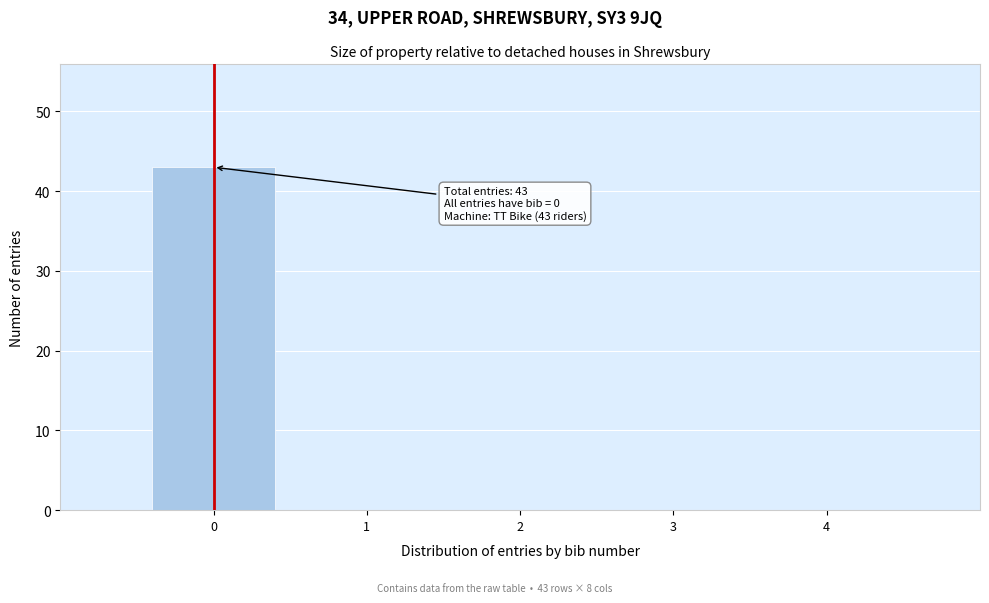

Over which range of the x-axis is the bar tallest?

-0.5 to 0.5